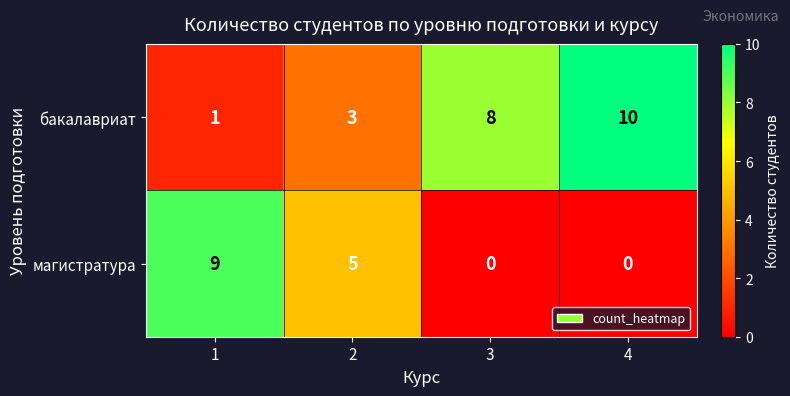

Count the бакалавриат values in the range 3 to 10.

3